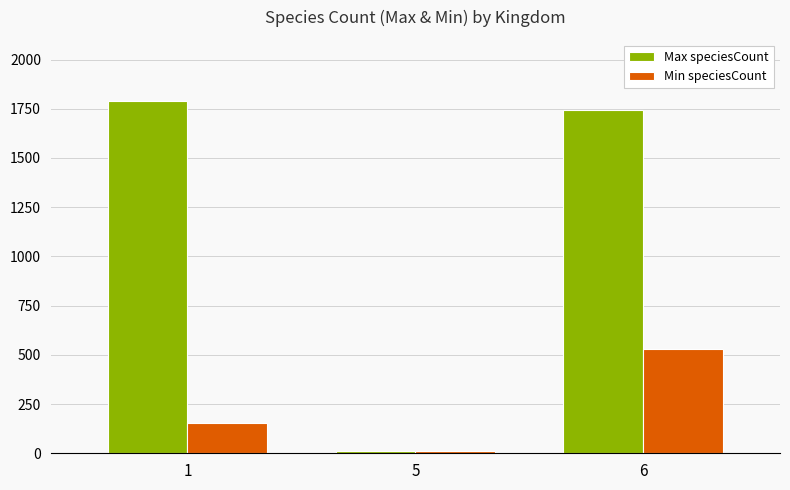

What is the approximate value of Max speciesCount at 5?

10